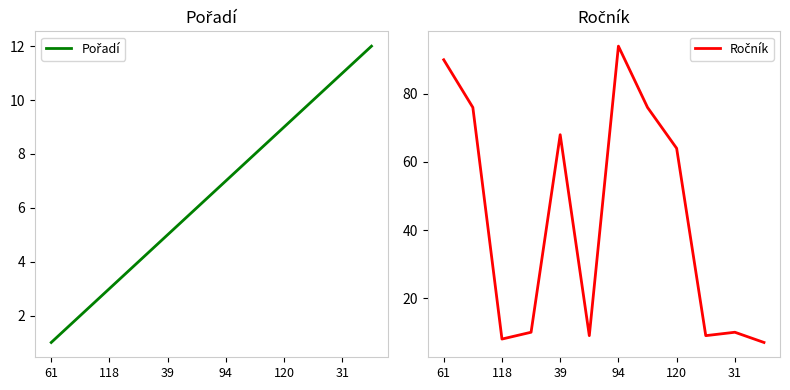

What is the spread (max minus min) of values at 11?

5